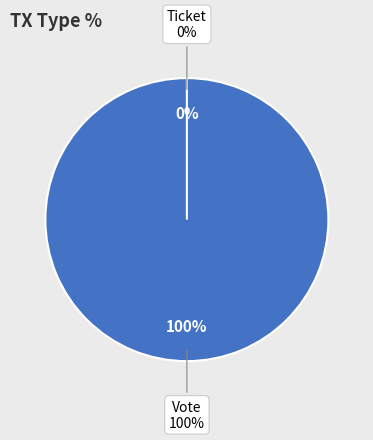

Is there any slice that represents more than half of the pie?

Yes